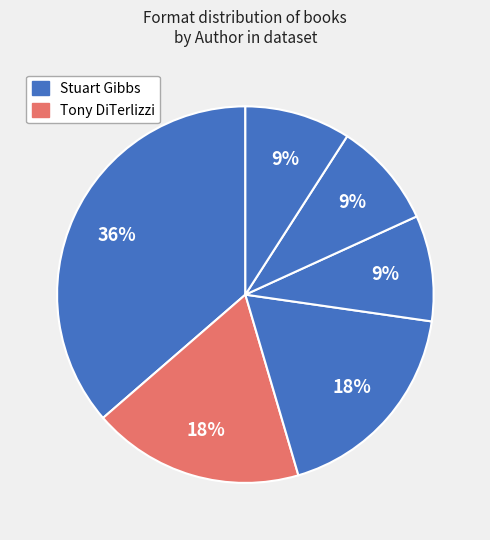

Count the number of slices in the pie.

6